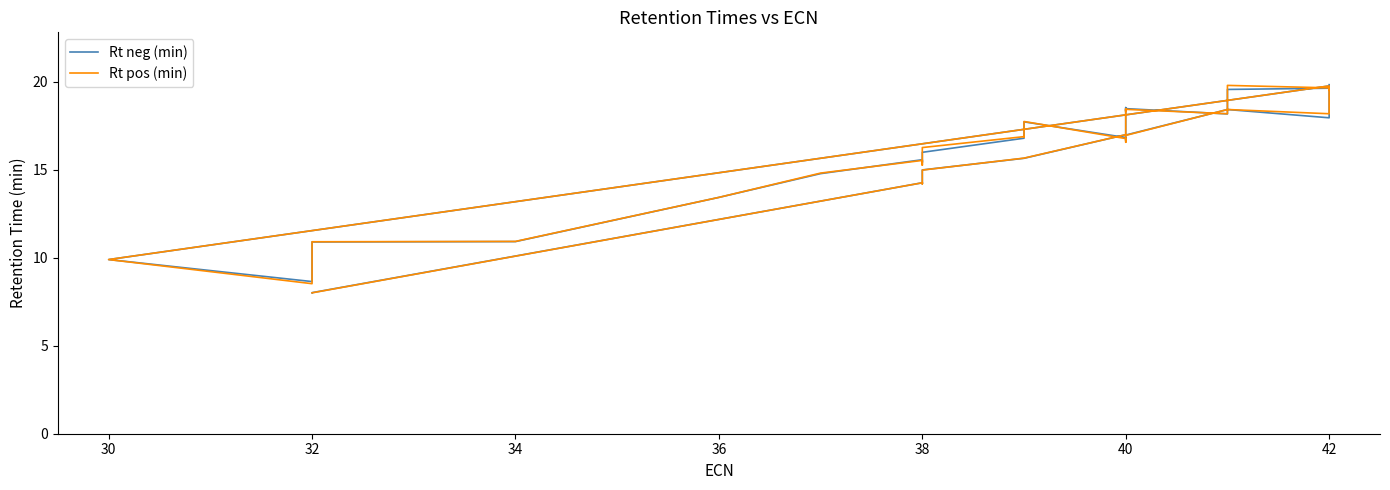

After their last crossing, which series has the higher values: Rt neg (min) or Rt pos (min)?

Rt neg (min)